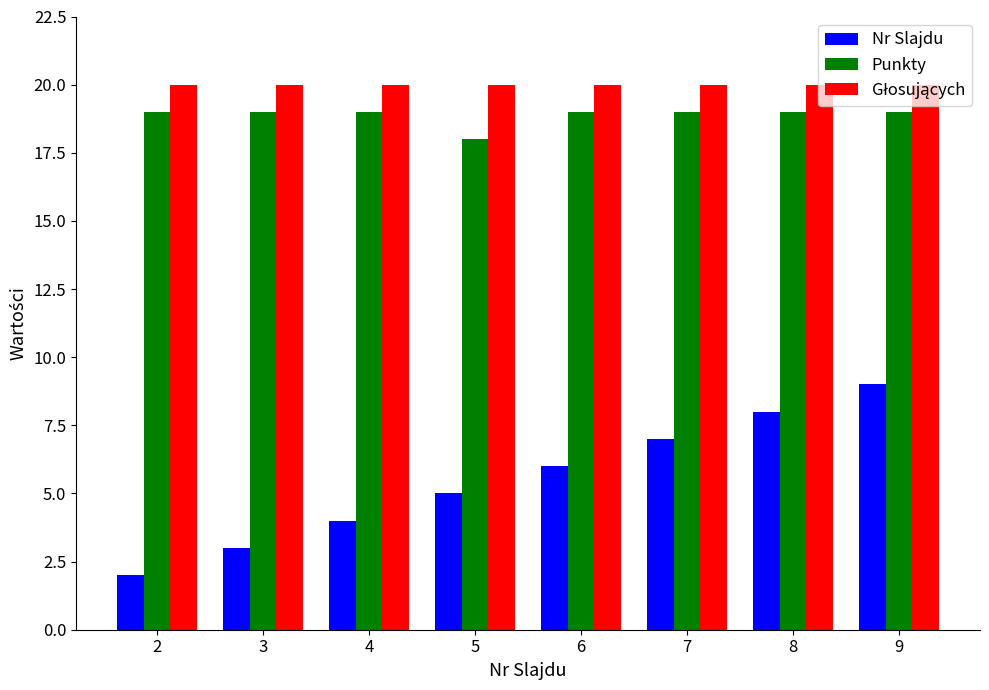

How many Punkty values are between 19 and 20?

7